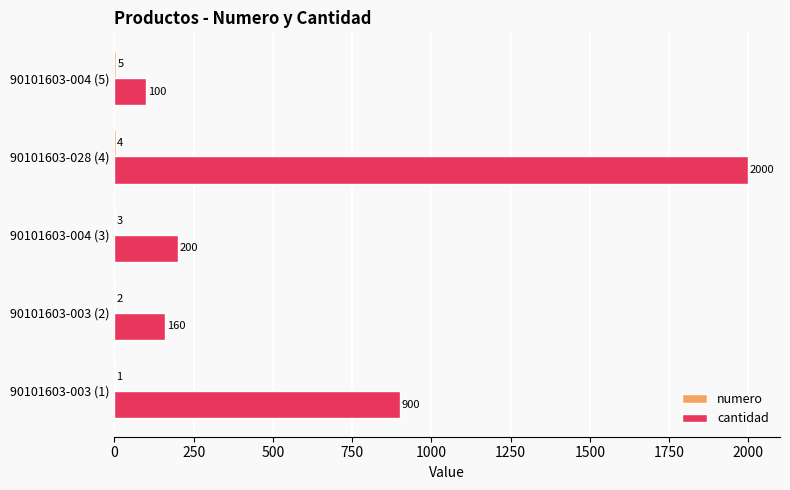

The value of cantidad at 90101603-003 (1) is 900. True or false?

True